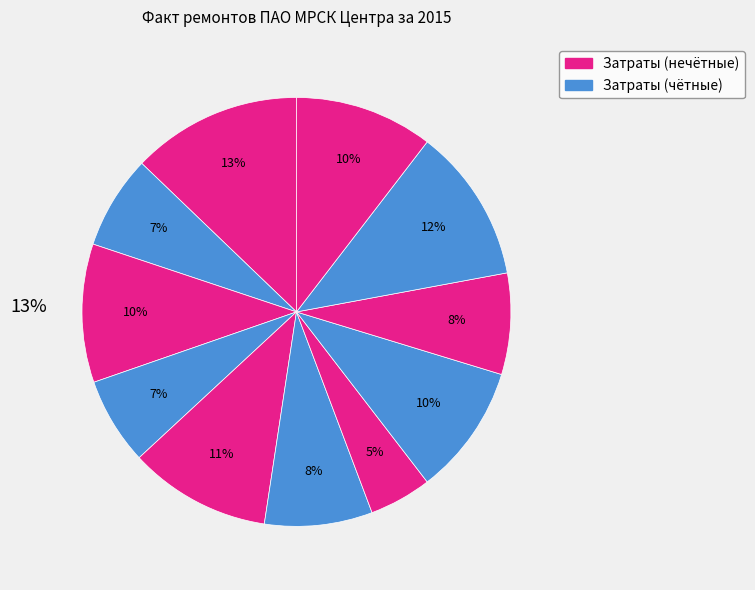

How many slices are in this pie chart?

11